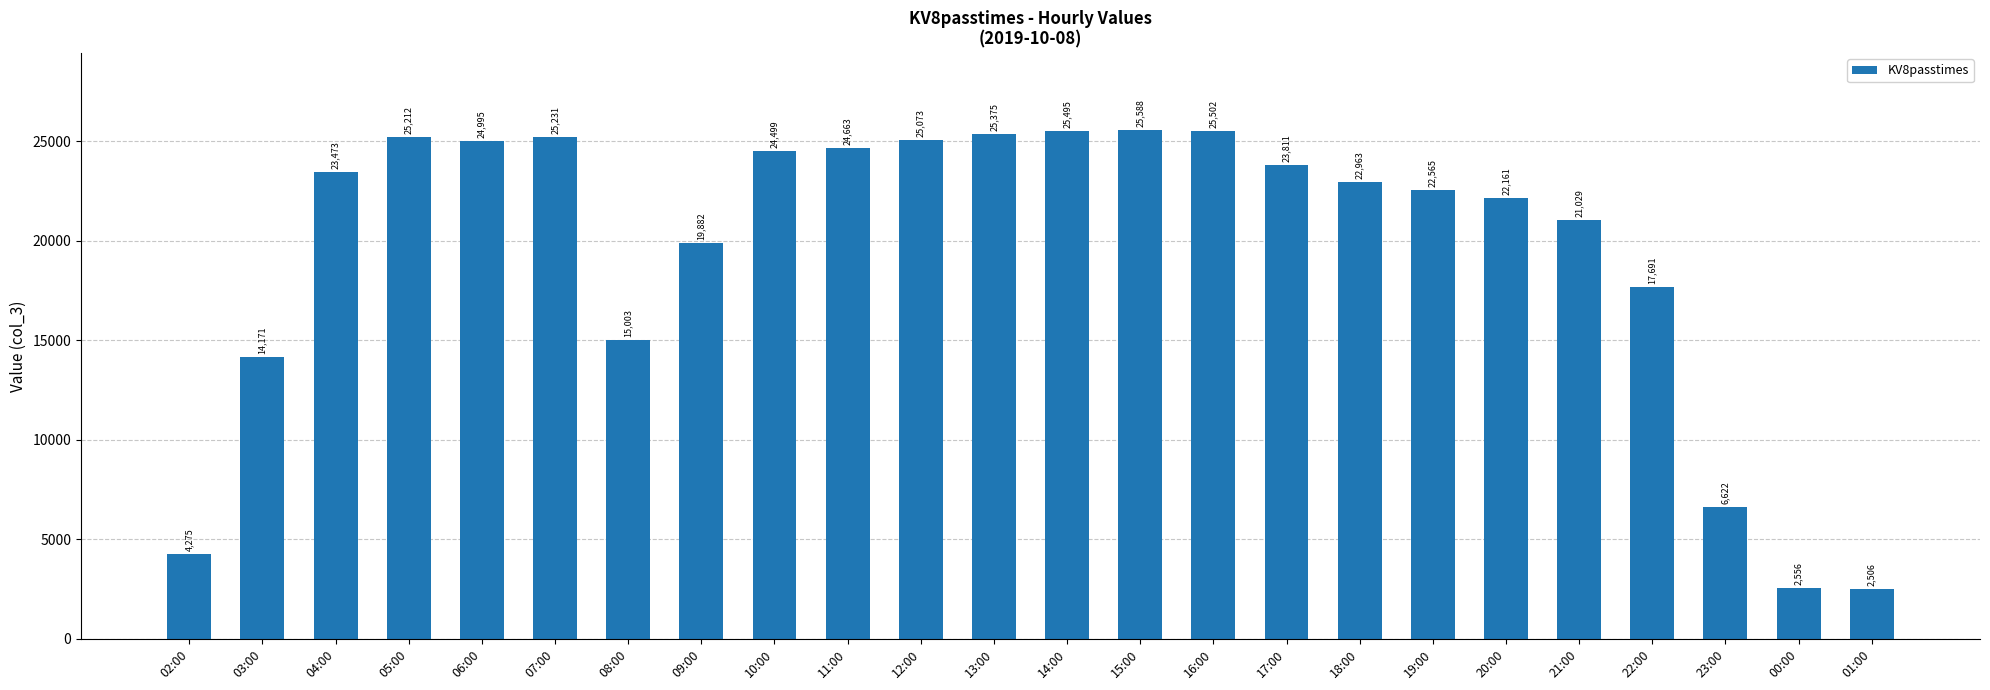

Reading left to right, extract all data points from this chart.

4275	14171	23473	25212	24995	25231	15003	19882	24499	24663	25073	25375	25495	25588	25502	23811	22963	22565	22161	21029	17691	6622	2556	2506